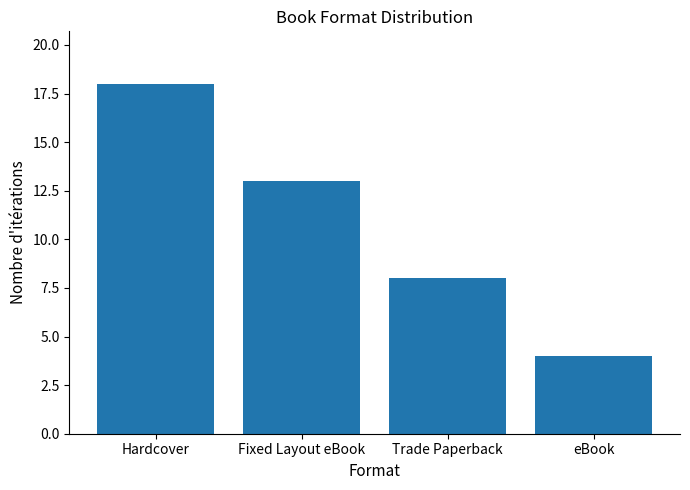

What is the label of the 3rd bar from the left?

Trade Paperback